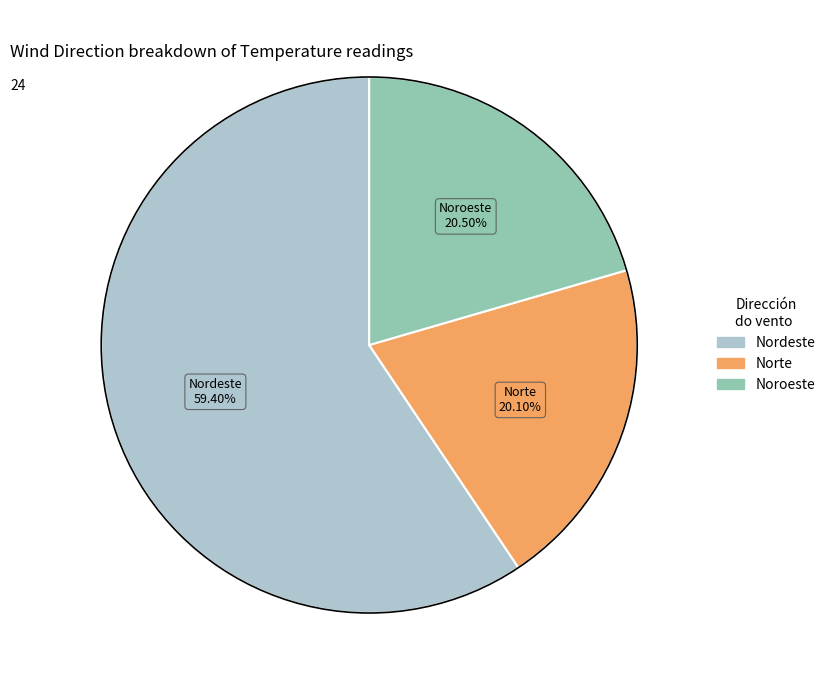

Between Noroeste and Nordeste, which is larger?

Nordeste